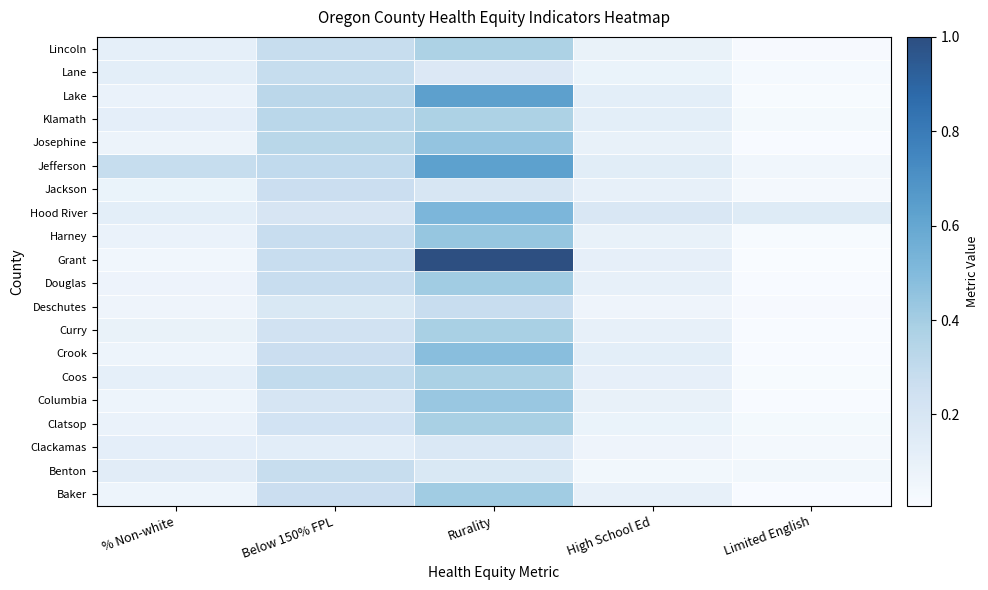

Reading right to left, list all the values displayed in this chart.

Baker: Limited English=0.0	High School Ed=0.1	Rurality=0.4	Below 150% FPL=0.3	% Non-white=0.1
Benton: Limited English=0.0	High School Ed=0.0	Rurality=0.2	Below 150% FPL=0.3	% Non-white=0.1
Clackamas: Limited English=0.0	High School Ed=0.1	Rurality=0.2	Below 150% FPL=0.1	% Non-white=0.1
Clatsop: Limited English=0.0	High School Ed=0.1	Rurality=0.4	Below 150% FPL=0.2	% Non-white=0.1
Columbia: Limited English=0.0	High School Ed=0.1	Rurality=0.4	Below 150% FPL=0.2	% Non-white=0.1
Coos: Limited English=0.0	High School Ed=0.1	Rurality=0.4	Below 150% FPL=0.3	% Non-white=0.1
Crook: Limited English=0.0	High School Ed=0.1	Rurality=0.5	Below 150% FPL=0.3	% Non-white=0.1
Curry: Limited English=0.0	High School Ed=0.1	Rurality=0.4	Below 150% FPL=0.2	% Non-white=0.1
Deschutes: Limited English=0.0	High School Ed=0.1	Rurality=0.3	Below 150% FPL=0.2	% Non-white=0.1
Douglas: Limited English=0.0	High School Ed=0.1	Rurality=0.4	Below 150% FPL=0.3	% Non-white=0.1
Grant: Limited English=0.0	High School Ed=0.1	Rurality=1.0	Below 150% FPL=0.3	% Non-white=0.1
Harney: Limited English=0.0	High School Ed=0.1	Rurality=0.4	Below 150% FPL=0.3	% Non-white=0.1
Hood River: Limited English=0.2	High School Ed=0.2	Rurality=0.5	Below 150% FPL=0.2	% Non-white=0.1
Jackson: Limited English=0.0	High School Ed=0.1	Rurality=0.2	Below 150% FPL=0.3	% Non-white=0.1
Jefferson: Limited English=0.0	High School Ed=0.1	Rurality=0.6	Below 150% FPL=0.3	% Non-white=0.3
Josephine: Limited English=0.0	High School Ed=0.1	Rurality=0.5	Below 150% FPL=0.3	% Non-white=0.1
Klamath: Limited English=0.0	High School Ed=0.1	Rurality=0.4	Below 150% FPL=0.3	% Non-white=0.1
Lake: Limited English=0.0	High School Ed=0.1	Rurality=0.6	Below 150% FPL=0.3	% Non-white=0.1
Lane: Limited English=0.0	High School Ed=0.1	Rurality=0.2	Below 150% FPL=0.3	% Non-white=0.1
Lincoln: Limited English=0.0	High School Ed=0.1	Rurality=0.4	Below 150% FPL=0.3	% Non-white=0.1